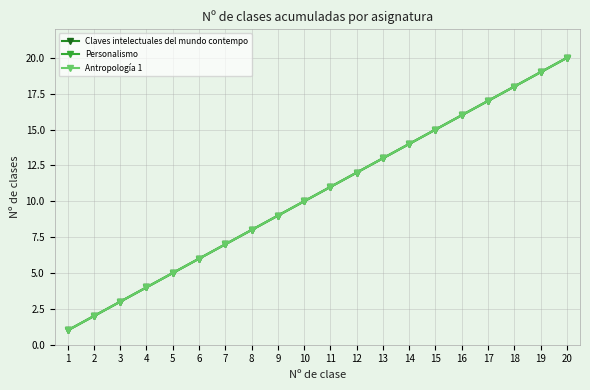

What is the maximum value shown in the chart?

20